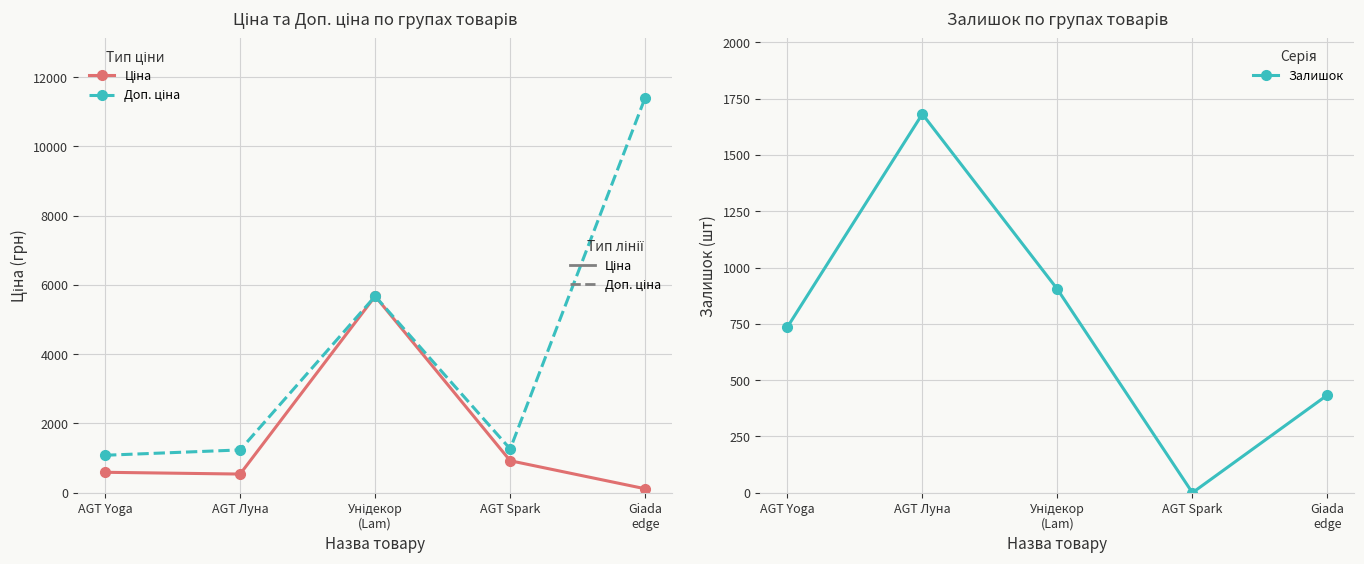

Count the number of categories in the chart.

5